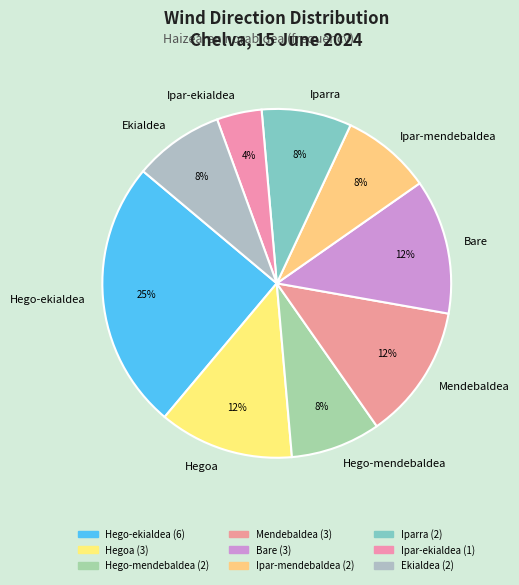

To the nearest percent, what portion does Hego-mendebaldea represent?

8%